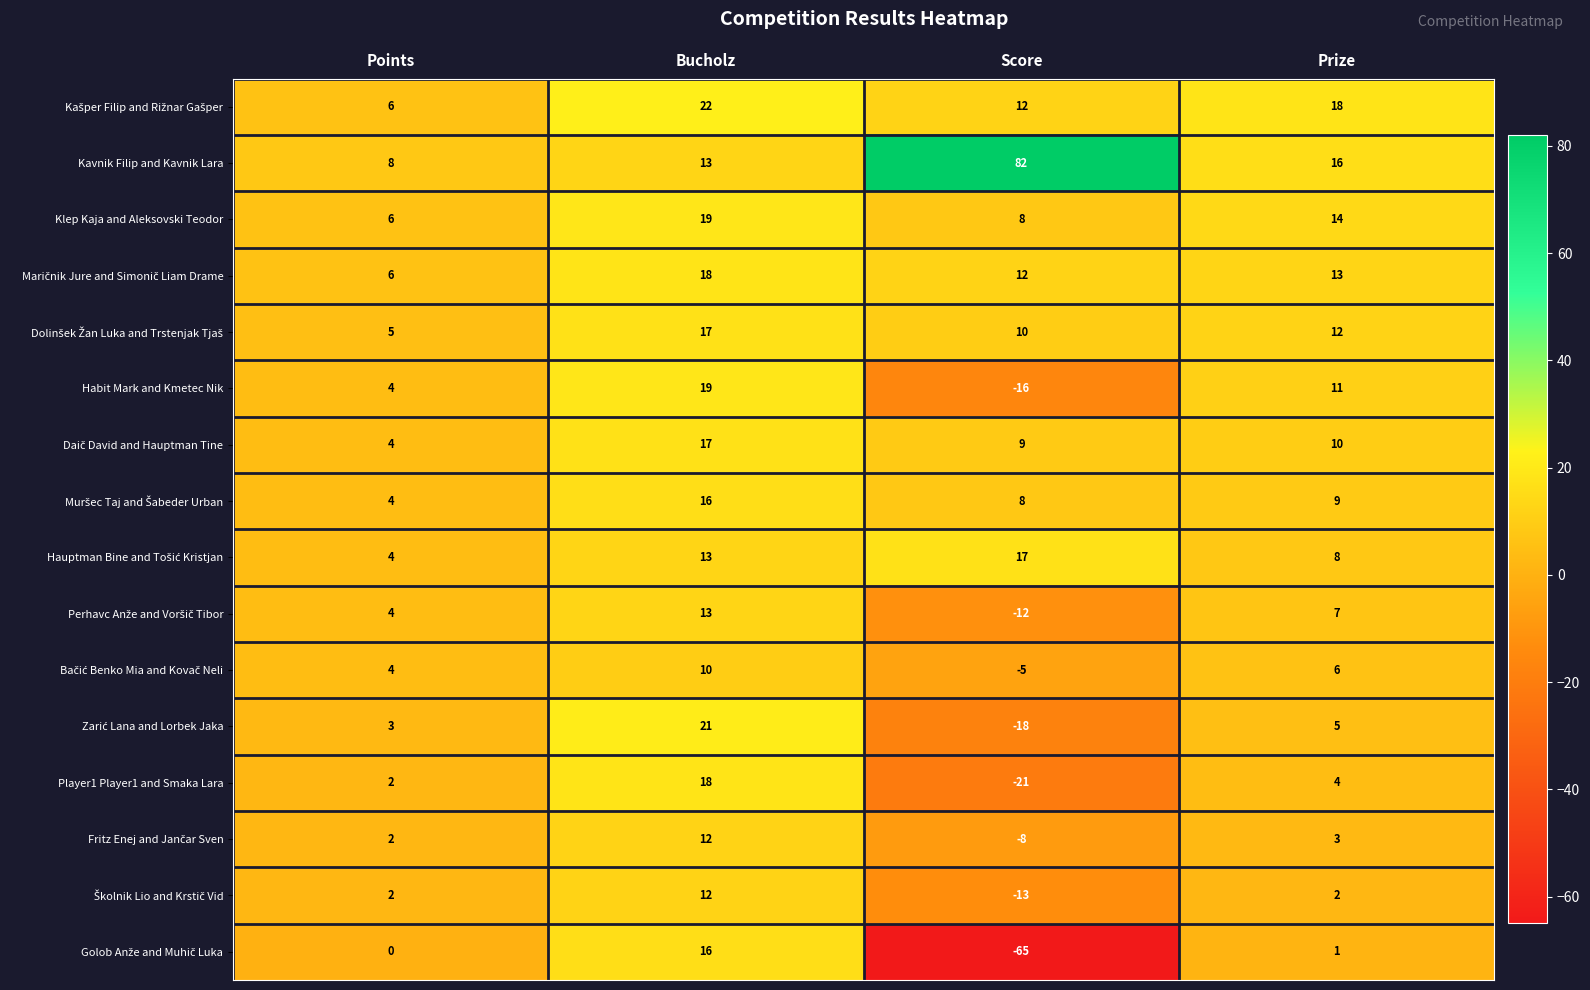

At which label does Player1 Player1 and Smaka Lara first exceed 4?

Bucholz